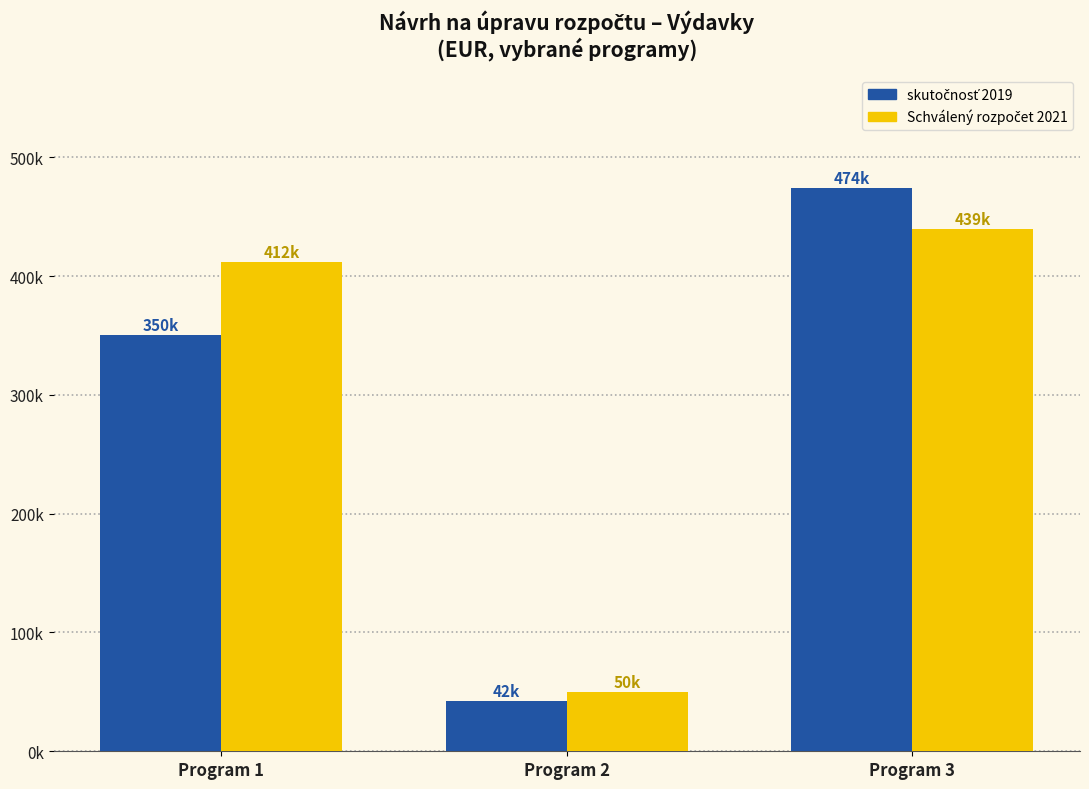

What is the average value of the Schválený rozpočet 2021 series?

300246.7